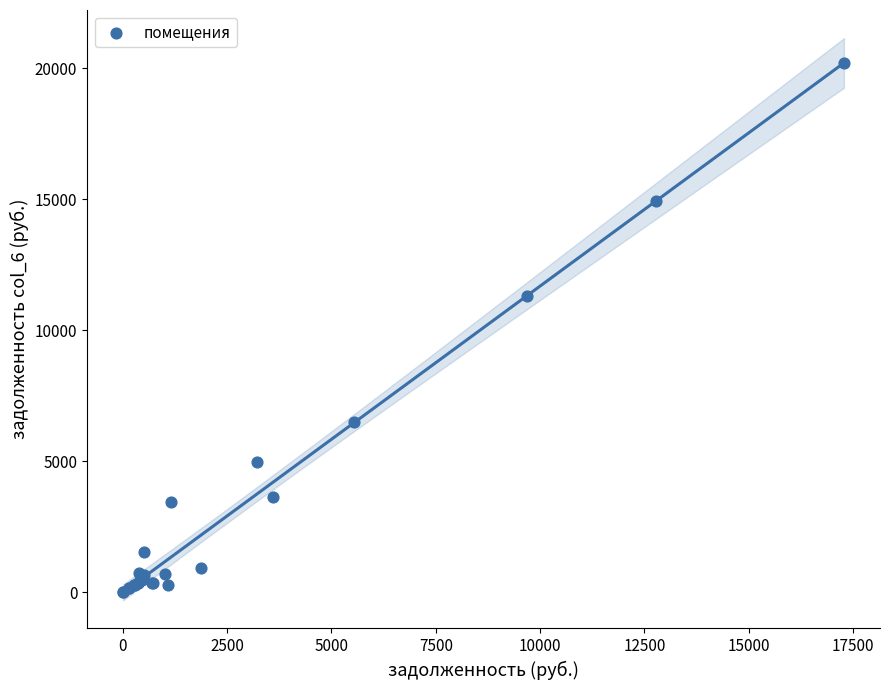

What Y value in the scatter plot is closest to 10100?

11309.8